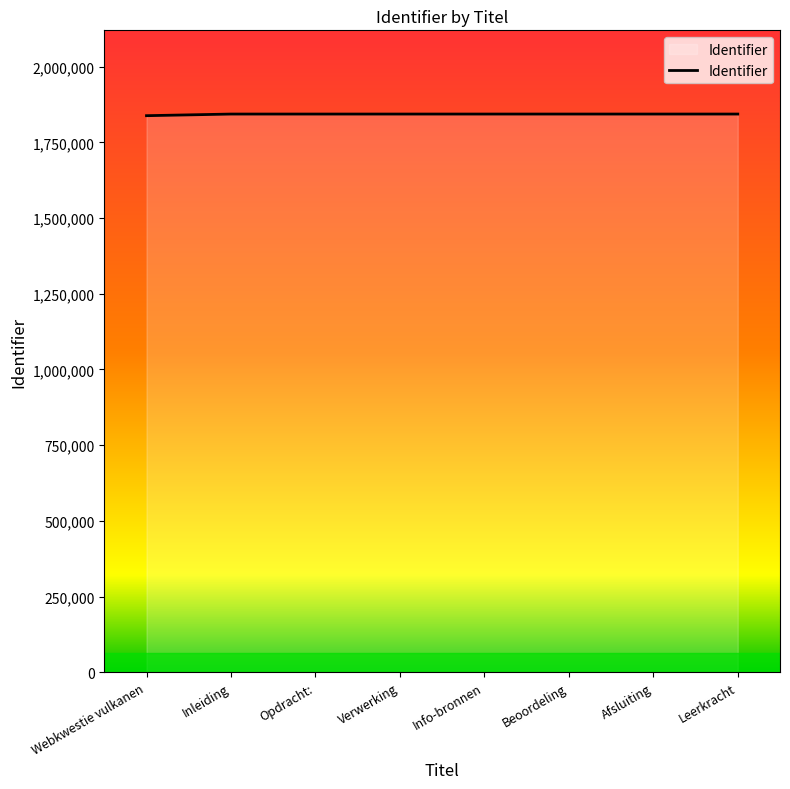

The value at Verwerking is 1843410. True or false?

True